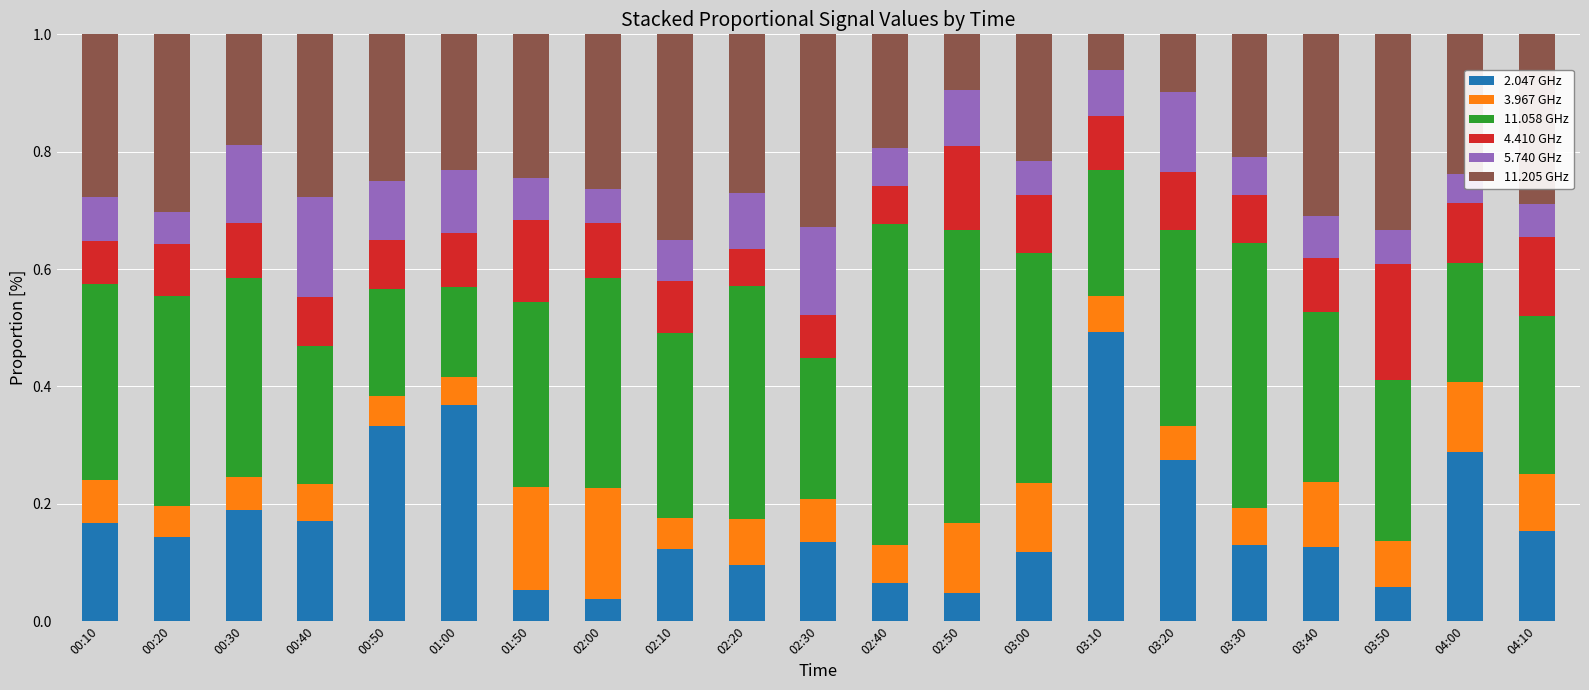

Reading right to left, transcribe all the data shown in this chart.

2.047 GHz: 04:10=0.2	04:00=0.3	03:50=0.1	03:40=0.1	03:30=0.1	03:20=0.3	03:10=0.5	03:00=0.1	02:50=0.0	02:40=0.1	02:30=0.1	02:20=0.1	02:10=0.1	02:00=0.0	01:50=0.1	01:00=0.4	00:50=0.3	00:40=0.2	00:30=0.2	00:20=0.1	00:10=0.2
3.967 GHz: 04:10=0.1	04:00=0.1	03:50=0.1	03:40=0.1	03:30=0.1	03:20=0.1	03:10=0.1	03:00=0.1	02:50=0.1	02:40=0.1	02:30=0.1	02:20=0.1	02:10=0.1	02:00=0.2	01:50=0.2	01:00=0.0	00:50=0.0	00:40=0.1	00:30=0.1	00:20=0.1	00:10=0.1
11.058 GHz: 04:10=0.3	04:00=0.2	03:50=0.3	03:40=0.3	03:30=0.5	03:20=0.3	03:10=0.2	03:00=0.4	02:50=0.5	02:40=0.5	02:30=0.2	02:20=0.4	02:10=0.3	02:00=0.4	01:50=0.3	01:00=0.2	00:50=0.2	00:40=0.2	00:30=0.3	00:20=0.4	00:10=0.3
4.410 GHz: 04:10=0.1	04:00=0.1	03:50=0.2	03:40=0.1	03:30=0.1	03:20=0.1	03:10=0.1	03:00=0.1	02:50=0.1	02:40=0.1	02:30=0.1	02:20=0.1	02:10=0.1	02:00=0.1	01:50=0.1	01:00=0.1	00:50=0.1	00:40=0.1	00:30=0.1	00:20=0.1	00:10=0.1
5.740 GHz: 04:10=0.1	04:00=0.1	03:50=0.1	03:40=0.1	03:30=0.1	03:20=0.1	03:10=0.1	03:00=0.1	02:50=0.1	02:40=0.1	02:30=0.1	02:20=0.1	02:10=0.1	02:00=0.1	01:50=0.1	01:00=0.1	00:50=0.1	00:40=0.2	00:30=0.1	00:20=0.1	00:10=0.1
11.205 GHz: 04:10=0.3	04:00=0.2	03:50=0.3	03:40=0.3	03:30=0.2	03:20=0.1	03:10=0.1	03:00=0.2	02:50=0.1	02:40=0.2	02:30=0.3	02:20=0.3	02:10=0.4	02:00=0.3	01:50=0.2	01:00=0.2	00:50=0.2	00:40=0.3	00:30=0.2	00:20=0.3	00:10=0.3